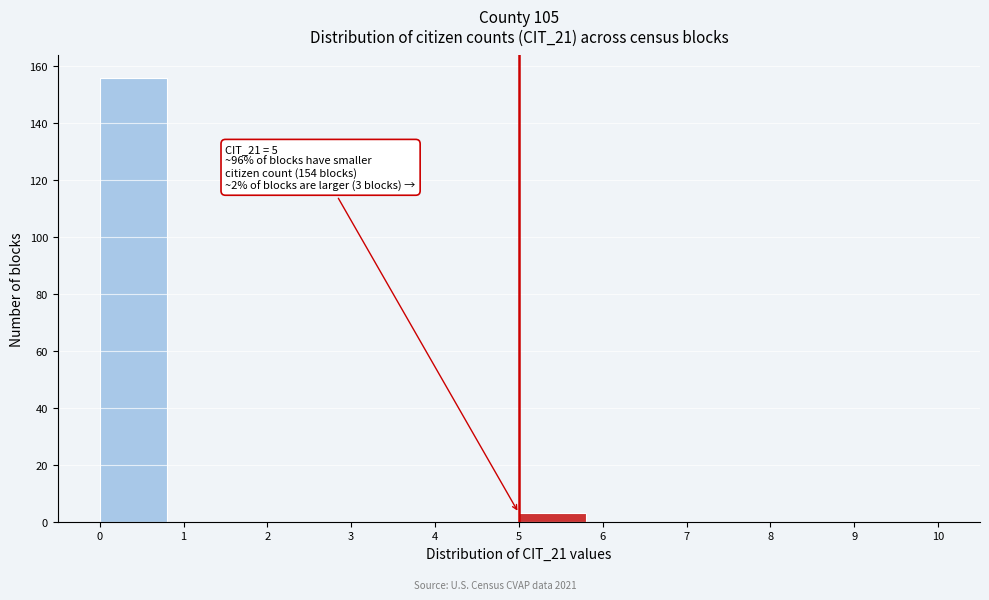

Which range on the x-axis has the tallest bar?

0 to 1